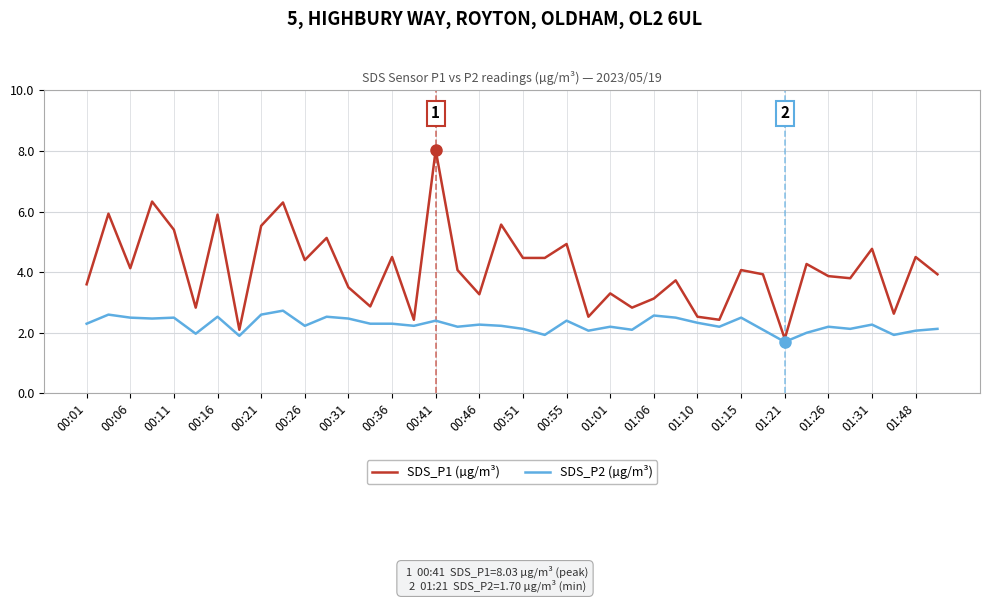

What is the difference between the maximum and minimum values in the SDS_P2 (µg/m³) series?

1.0